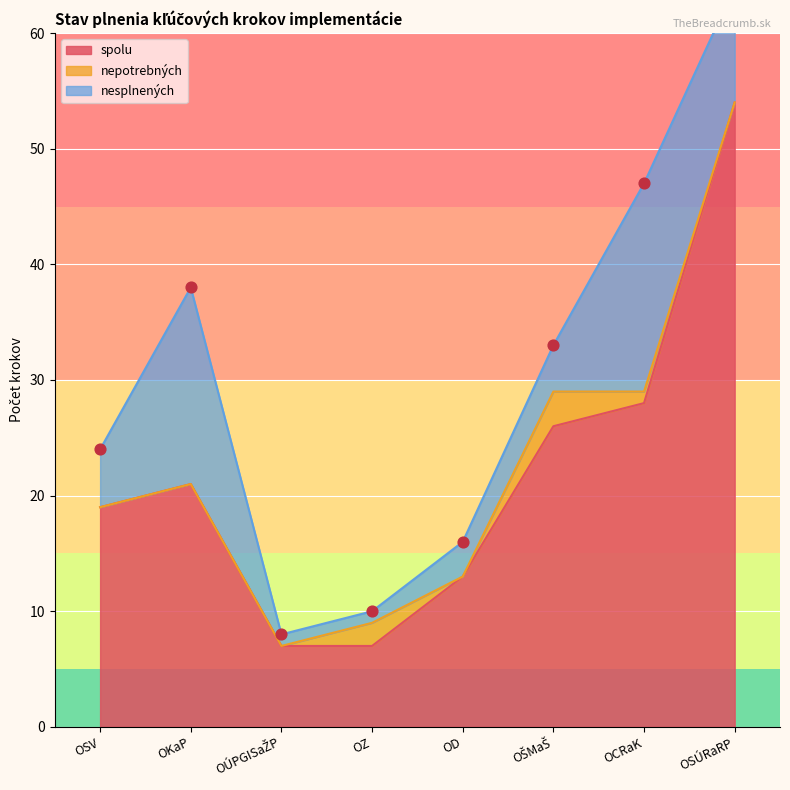

What is the total value across all series at OZ?

10